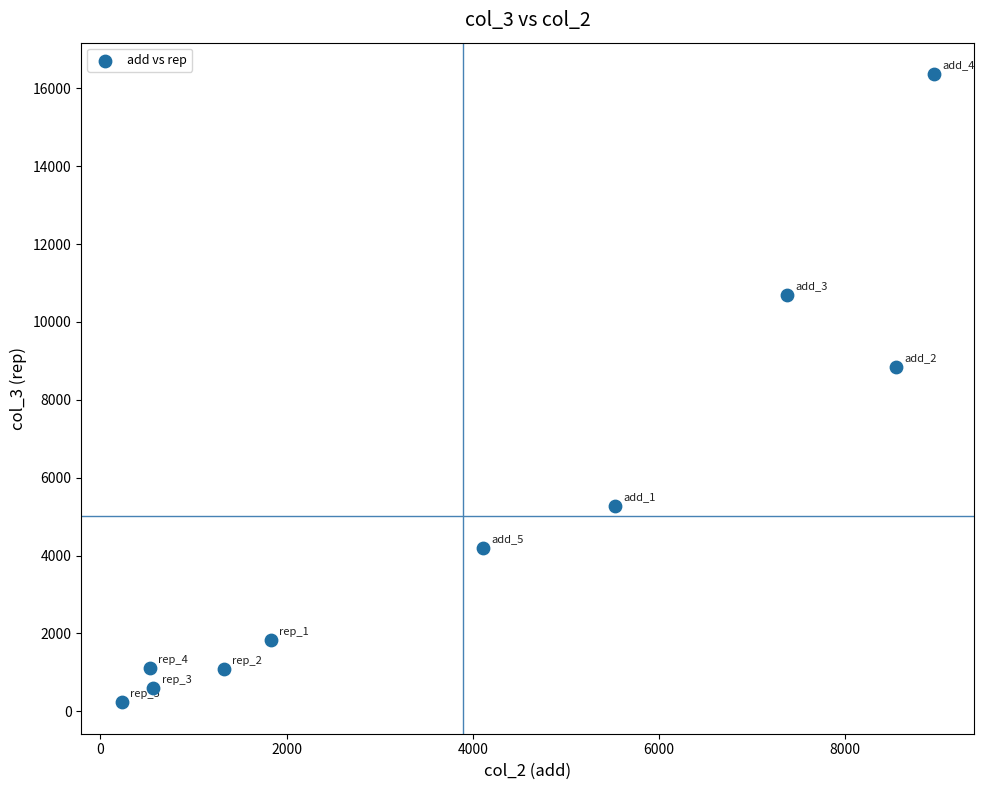

What is the average Y value?

5025